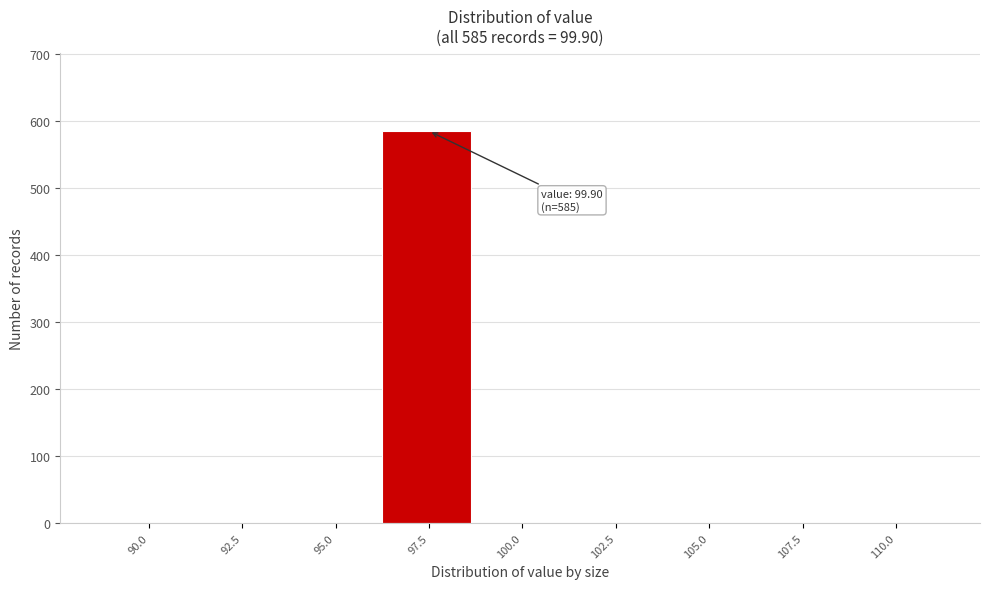

Reading right to left, extract all data points from this chart.

110.0=0	107.5=0	105.0=0	102.5=0	100.0=0	97.5=585	95.0=0	92.5=0	90.0=0